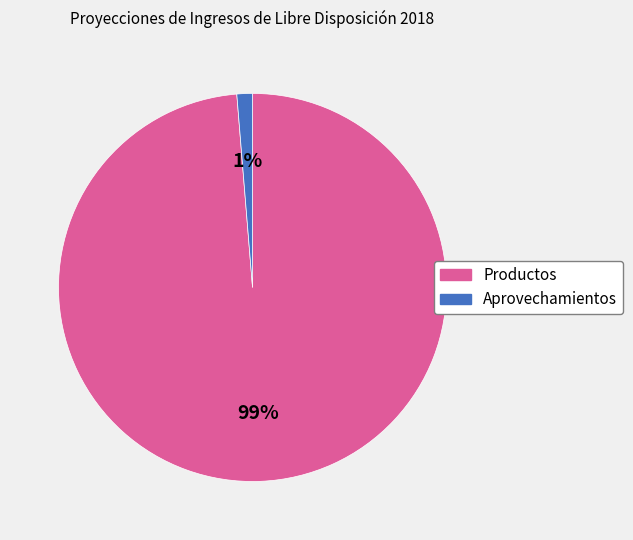

To the nearest percent, what is the average slice percentage?

50%